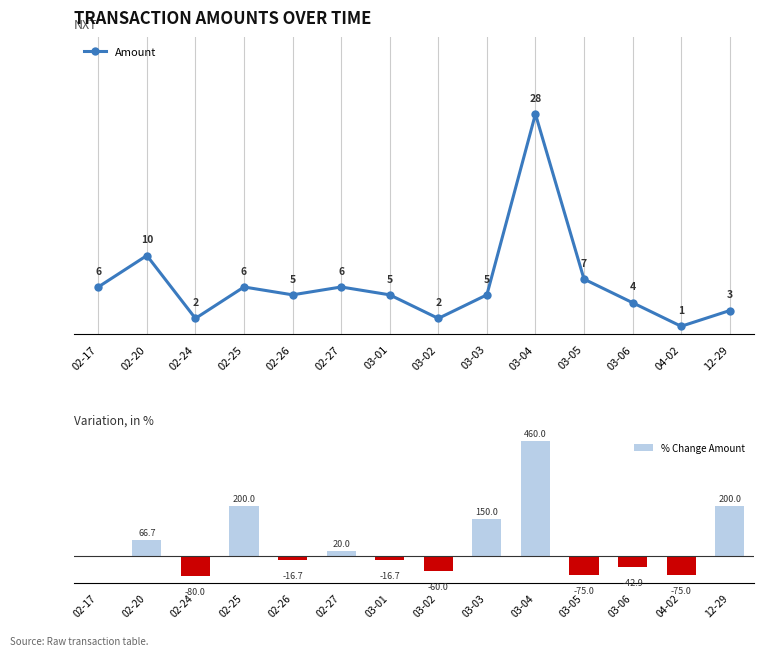

How many values in the % Change Amount series are below 0?

7